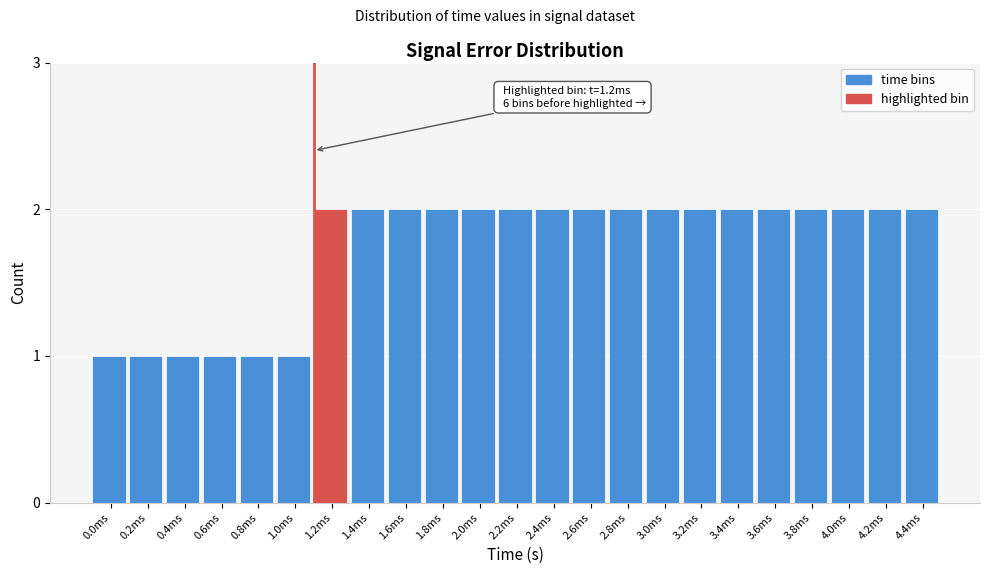

Reading left to right, what are all the values shown in this chart?

1	1	1	1	1	1	2	2	2	2	2	2	2	2	2	2	2	2	2	2	2	2	2